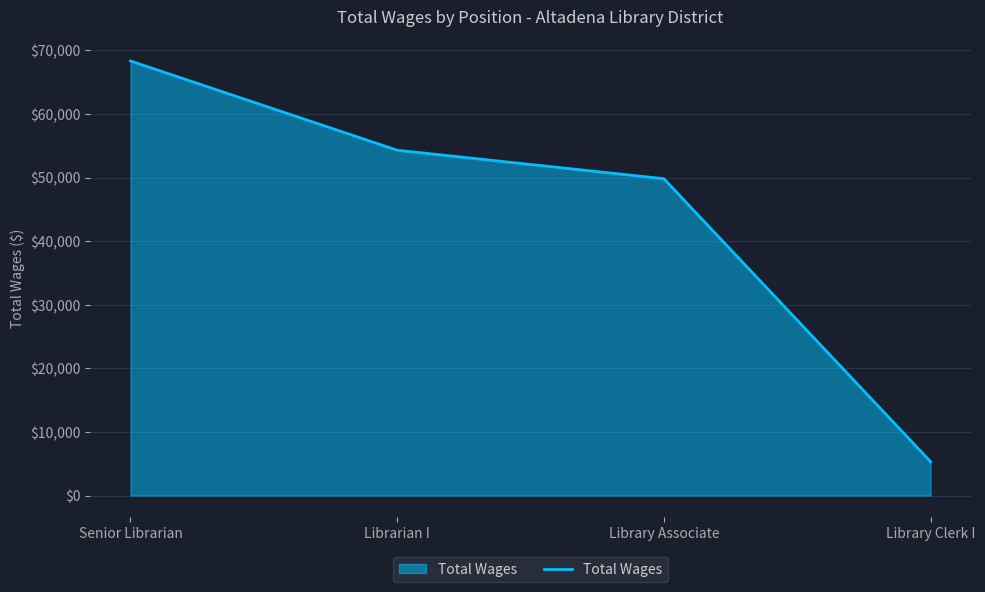

The value at Library Clerk I is 5329. True or false?

True